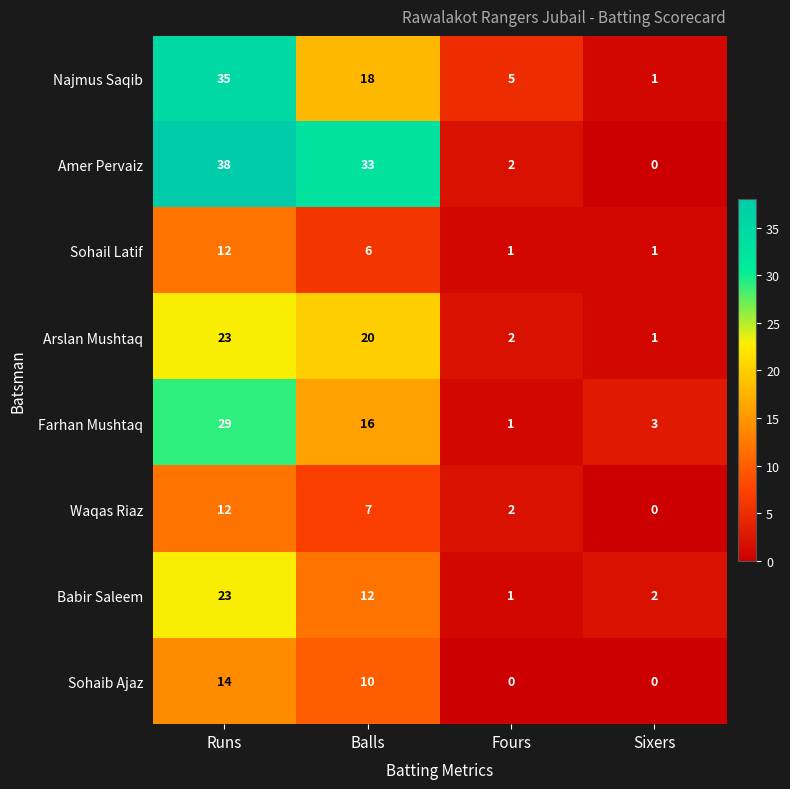

The value of Arslan Mushtaq at Sixers is 1. True or false?

True